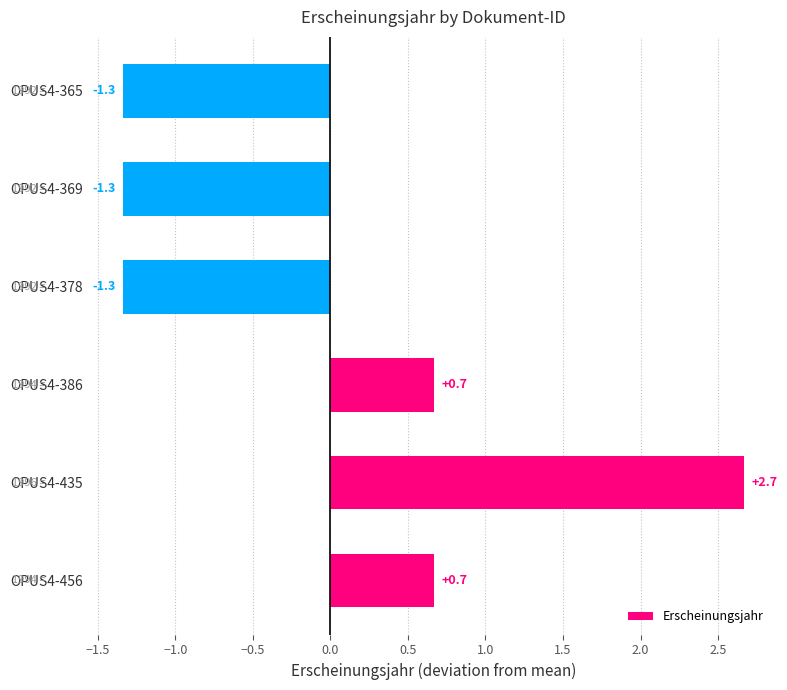

What is the smallest value displayed?

-1.3